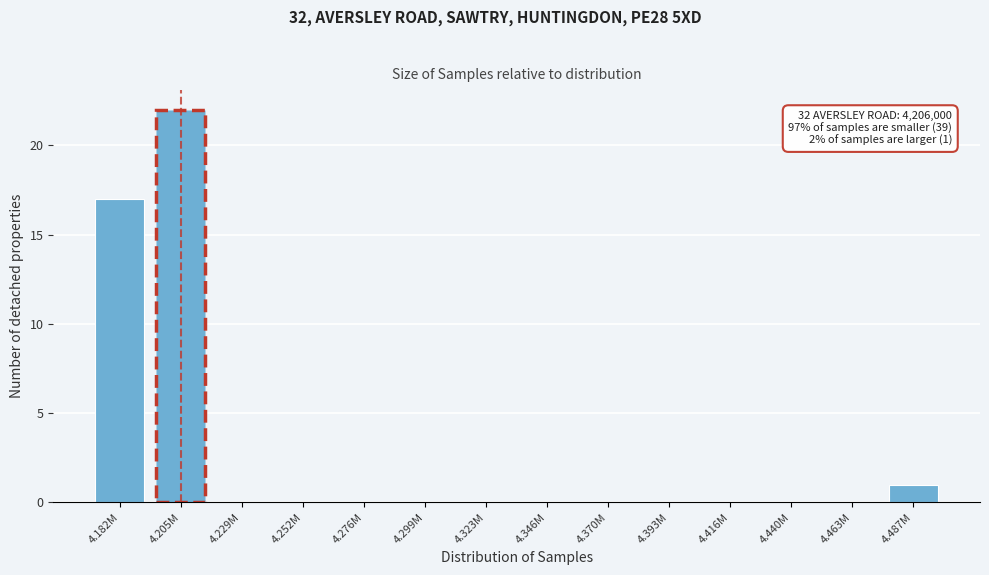

Reading left to right, what are all the values shown in this chart?

4.182M=17	4.205M=22	4.229M=0	4.252M=0	4.276M=0	4.299M=0	4.323M=0	4.346M=0	4.370M=0	4.393M=0	4.416M=0	4.440M=0	4.463M=0	4.487M=1